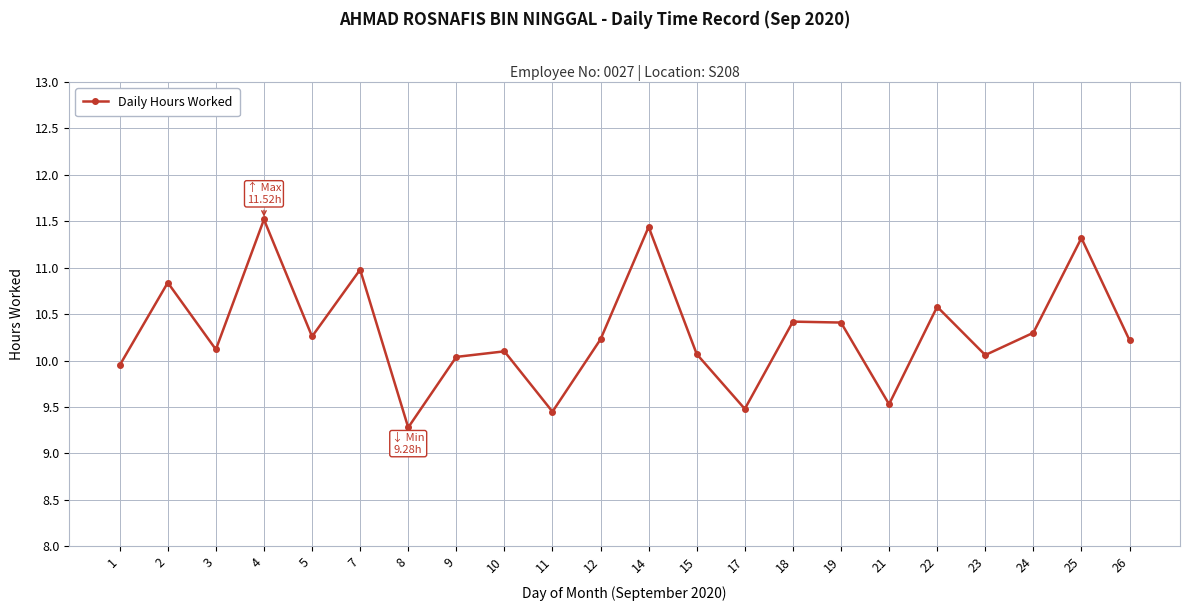

What value does the data have at 4?

11.5